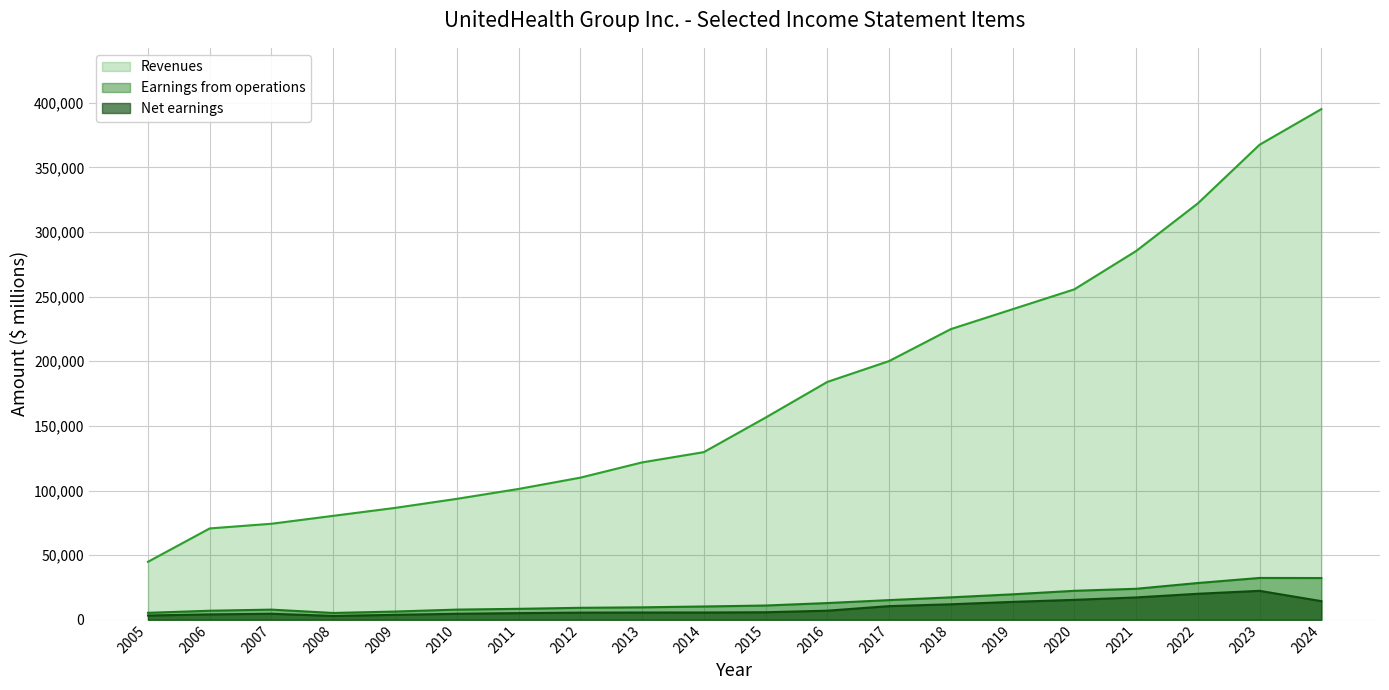

Is it true that Net earnings equals 18933 at 2017?

False